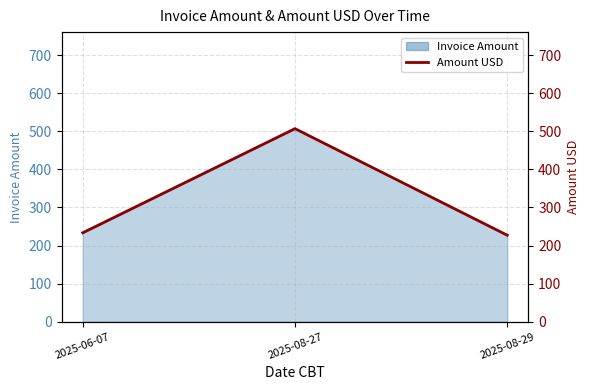

How many lines are shown in the chart?

1